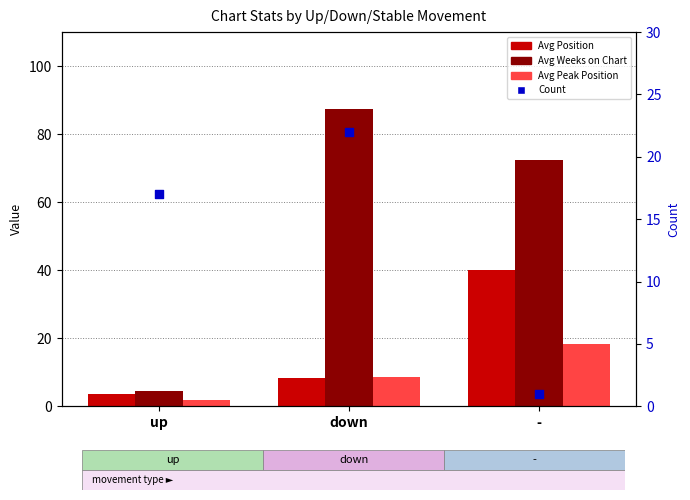

At how many categories does at least one series exceed 37?

2